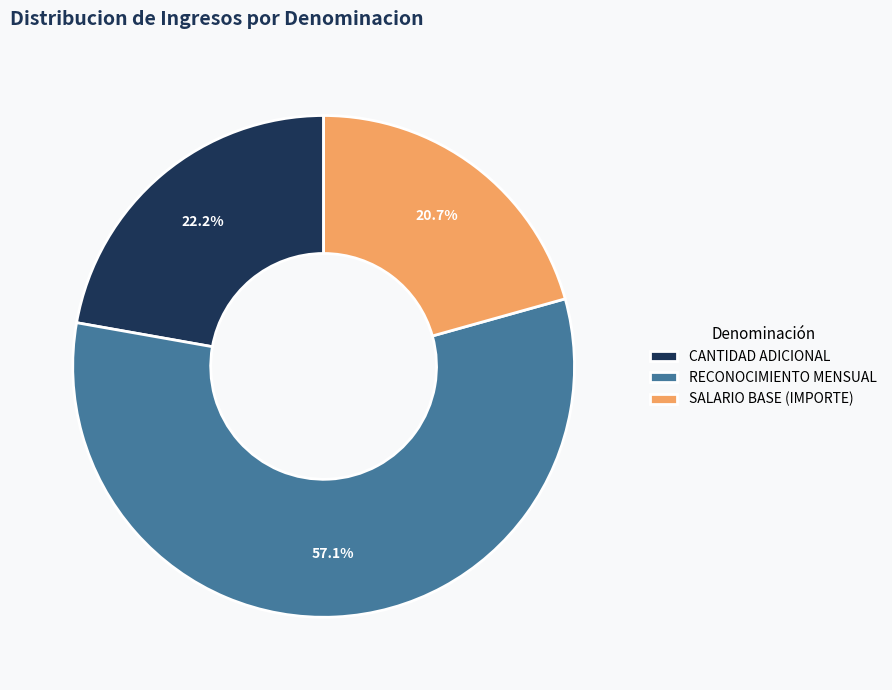

True or false: CANTIDAD ADICIONAL accounts for 22% of the total.

True